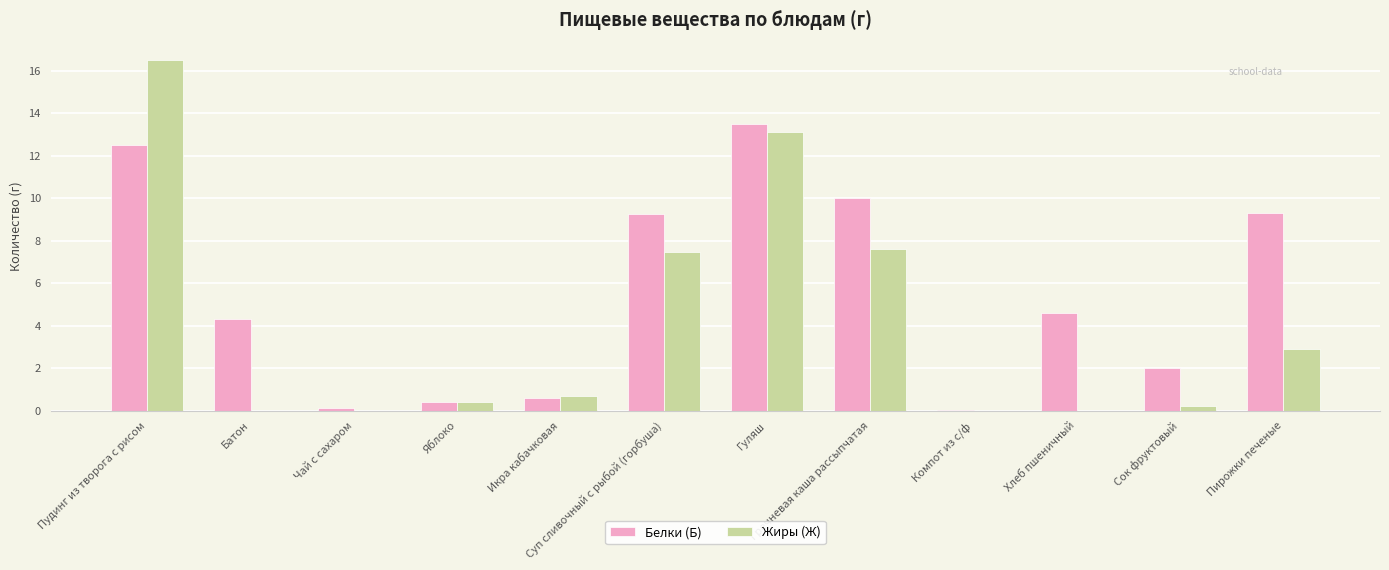

At which category is the sum across all series the highest?

Пудинг из творога с рисом